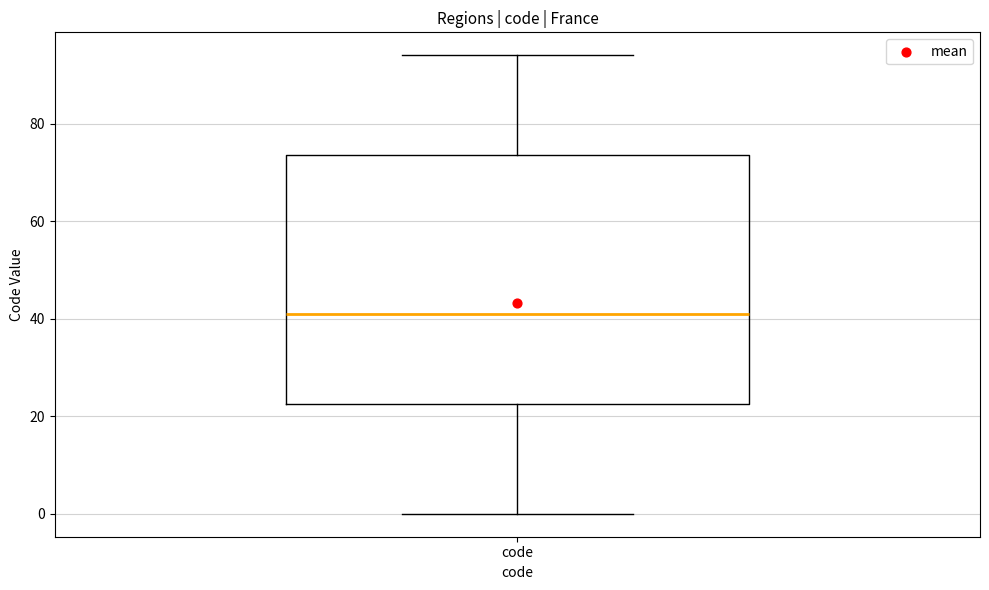

Read this box plot against the y-axis: the position of the median line, the range covered by the box, and the ends of both whiskers. The values are not printed on the chart, so give them approximately, as read against the axis.

median 42, box 22 to 74, whiskers 0 to 94